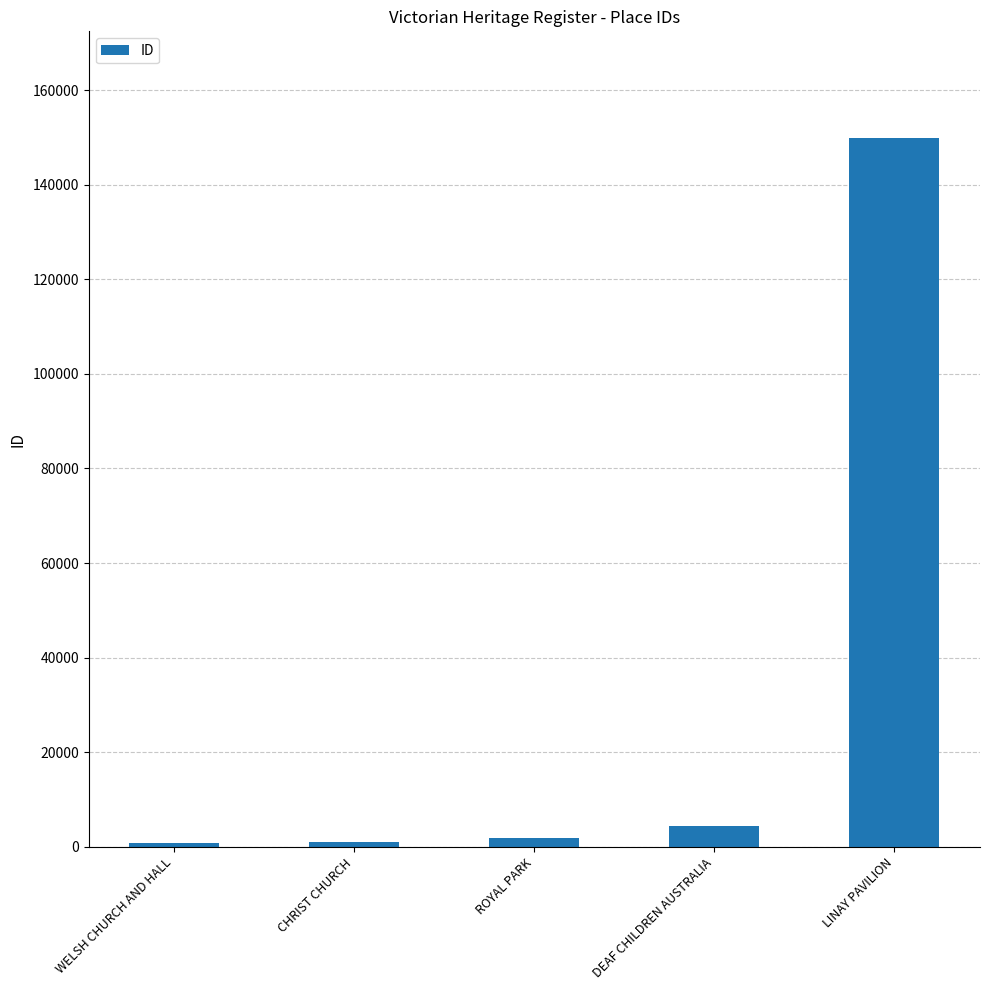

What is the label of the 2nd bar from the left?

CHRIST CHURCH